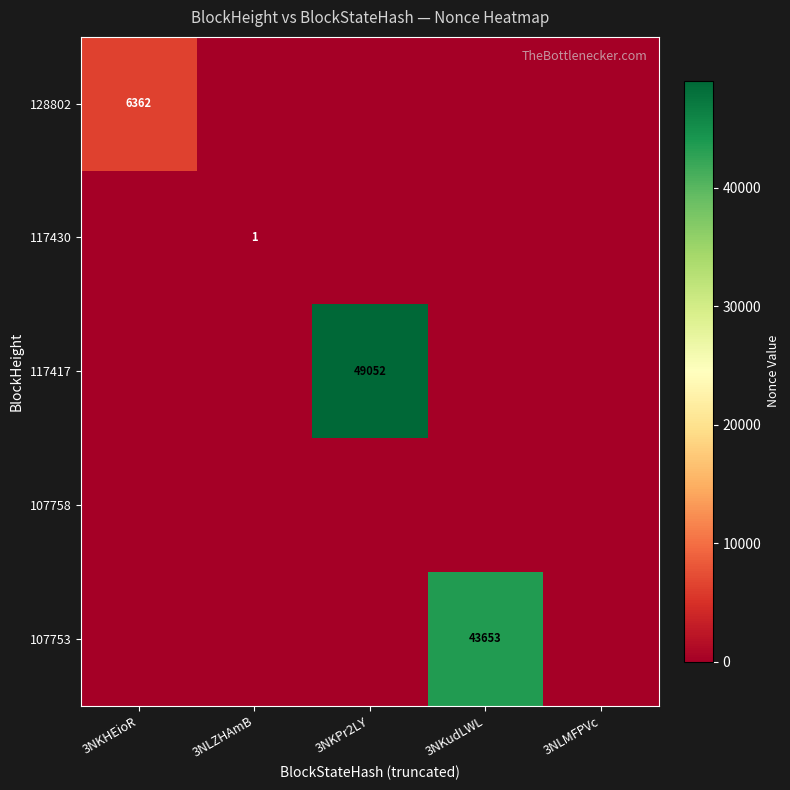

Is it true that 117417 equals 76056 at 3NKPr2LY?

False